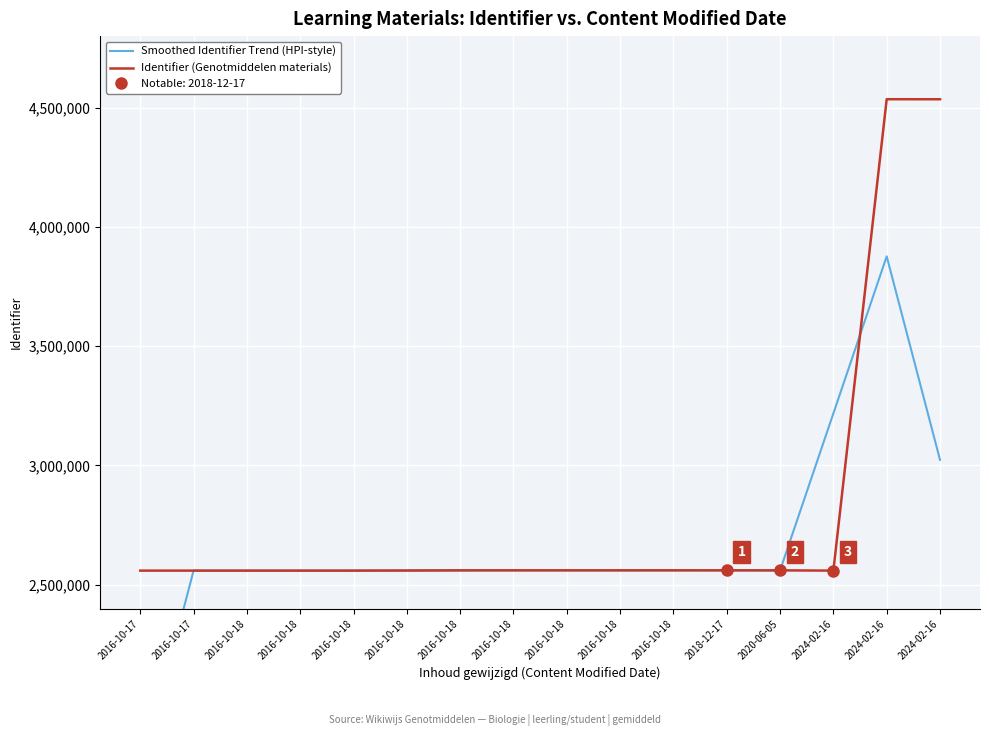

Reading left to right, extract all data points from this chart.

Smoothed Identifier Trend (HPI-style): 2016-10-17=1706118.0	2016-10-17=2559178.3	2016-10-18=2559181.7	2016-10-18=2559184.3	2016-10-18=2559320.0	2016-10-18=2559676.0	2016-10-18=2560060.7	2016-10-18=2560313.3	2016-10-18=2560347.3	2016-10-18=2560368.0	2016-10-18=2560363.7	2018-12-17=2560328.7	2020-06-05=2559918.0	2024-02-16=3218291.7	2024-02-16=3876648.3	2024-02-16=3023591.3
Identifier (Genotmiddelen materials): 2016-10-17=2559175.0	2016-10-17=2559179.0	2016-10-18=2559181.0	2016-10-18=2559185.0	2016-10-18=2559187.0	2016-10-18=2559588.0	2016-10-18=2560253.0	2016-10-18=2560341.0	2016-10-18=2560346.0	2016-10-18=2560355.0	2016-10-18=2560403.0	2018-12-17=2560333.0	2020-06-05=2560250.0	2024-02-16=2559171.0	2024-02-16=4535454.0	2024-02-16=4535320.0